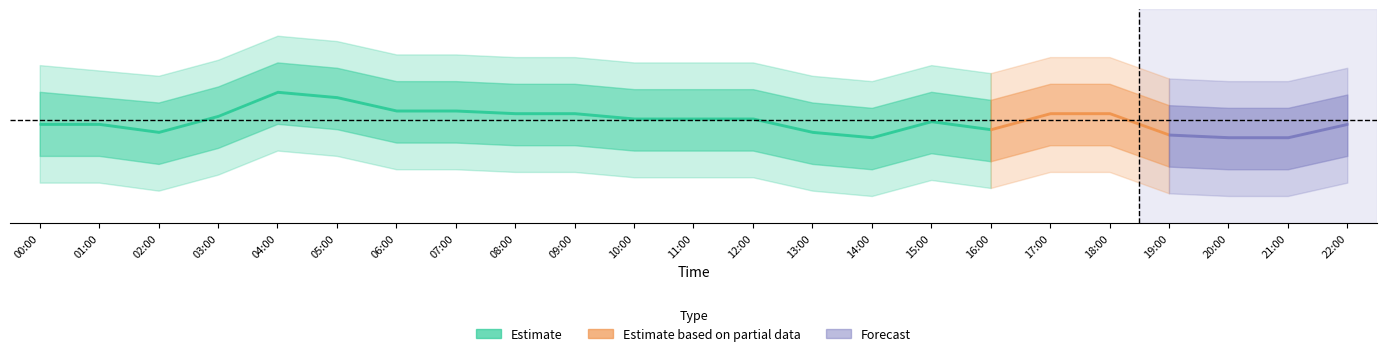

Is it true that power_outer_lower equals 0.9 at 06:00?

False